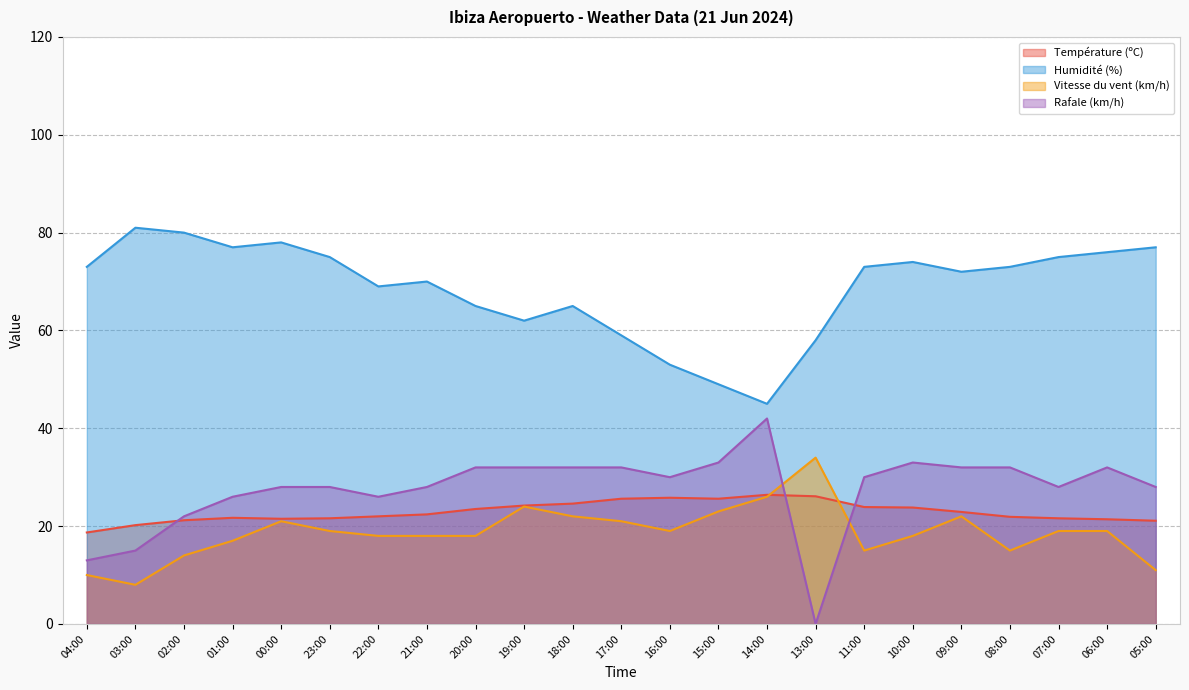

The value of Vitesse du vent (km/h) at 20:00 is 4.3. True or false?

False